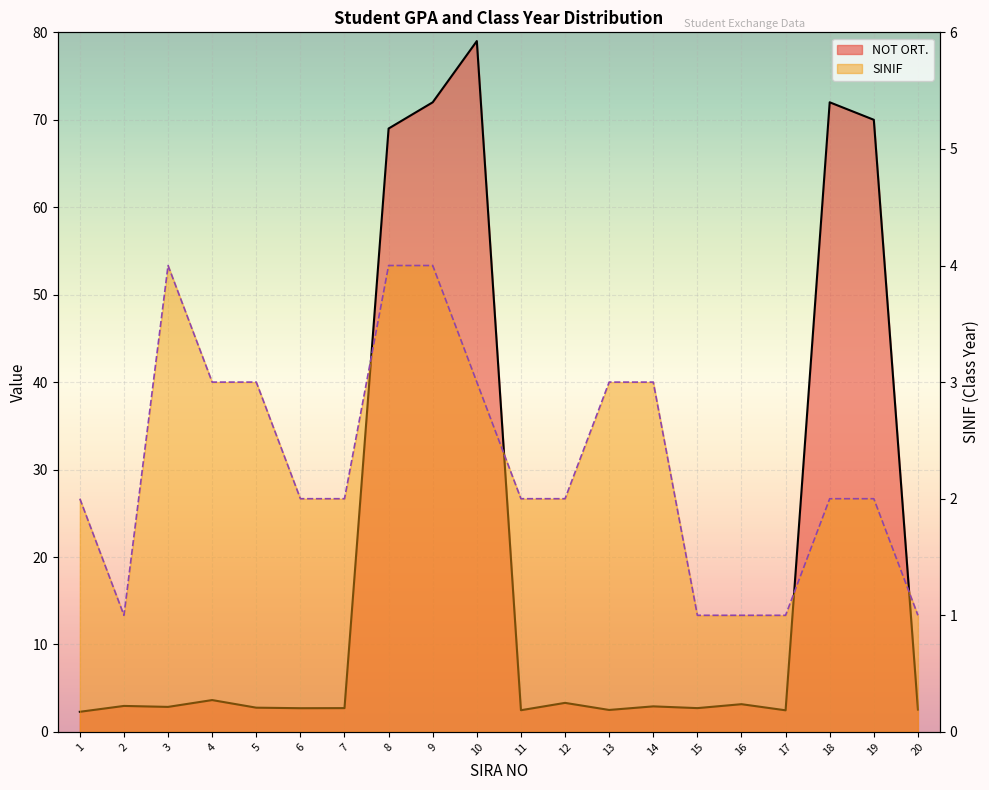

Where is the first local maximum for SINIF?

3